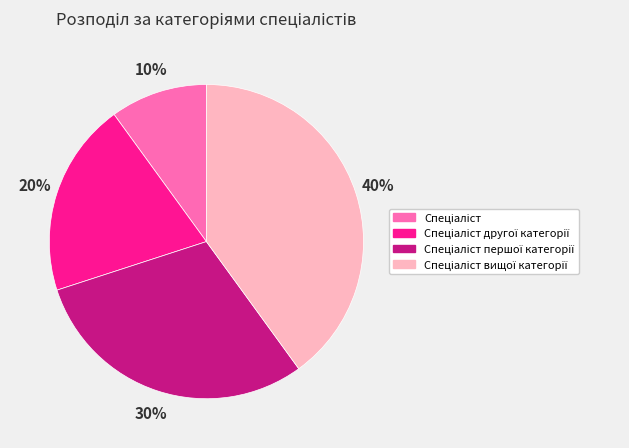

To the nearest percent, what is the difference between the largest and smallest slice percentages?

30%